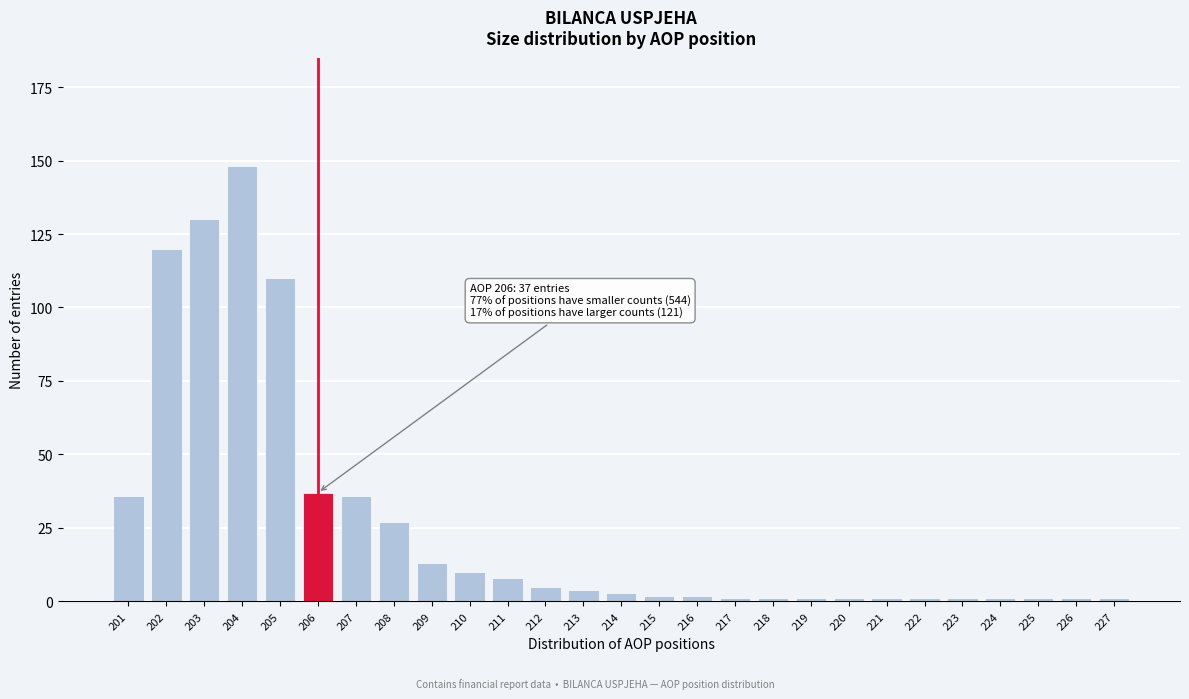

Reading left to right, extract all data points from this chart.

201=36	202=120	203=130	204=148	205=110	206=37	207=36	208=27	209=13	210=10	211=8	212=5	213=4	214=3	215=2	216=2	217=1	218=1	219=1	220=1	221=1	222=1	223=1	224=1	225=1	226=1	227=1